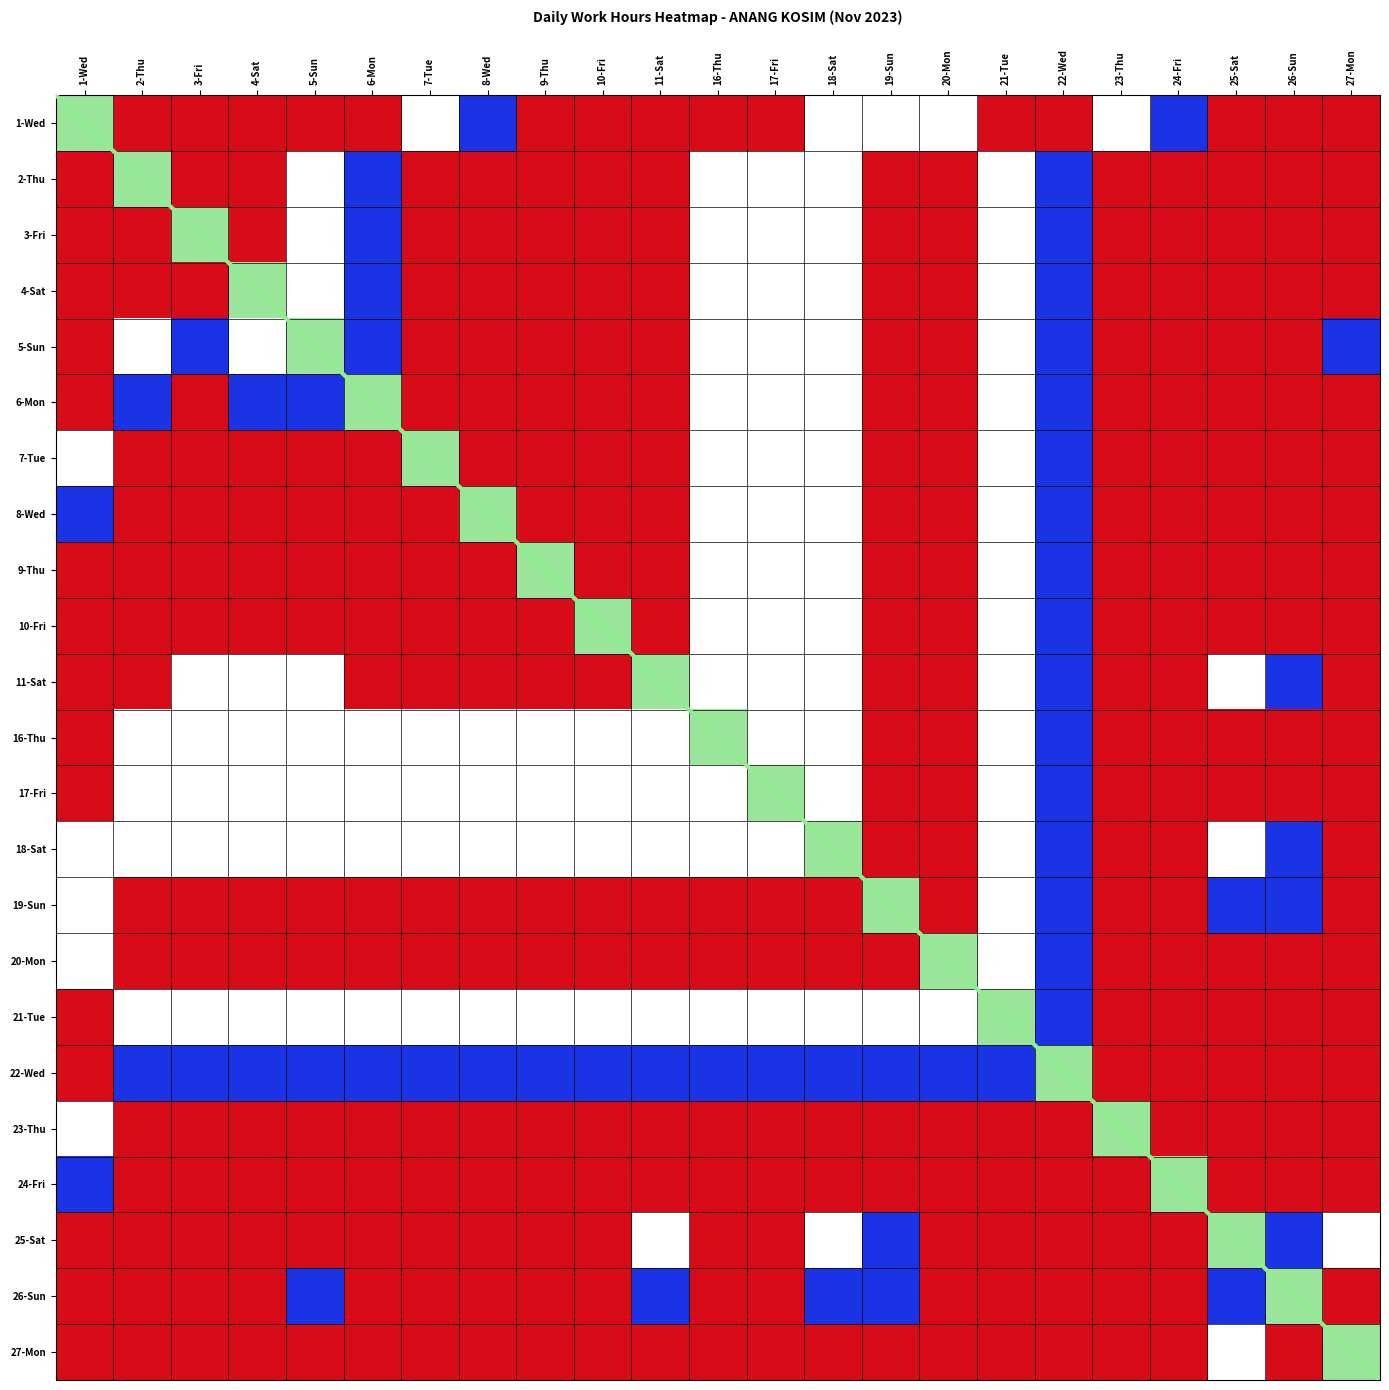

What is the spread (max minus min) of values at 8-Wed?

15.0